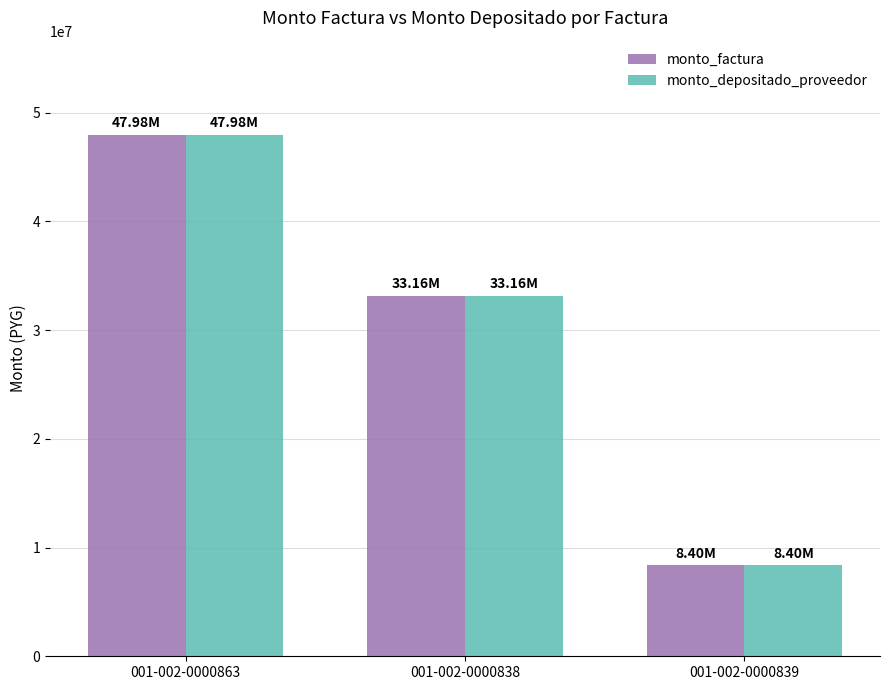

True or false: monto_factura has a value of 33155700 at 001-002-0000838.

True